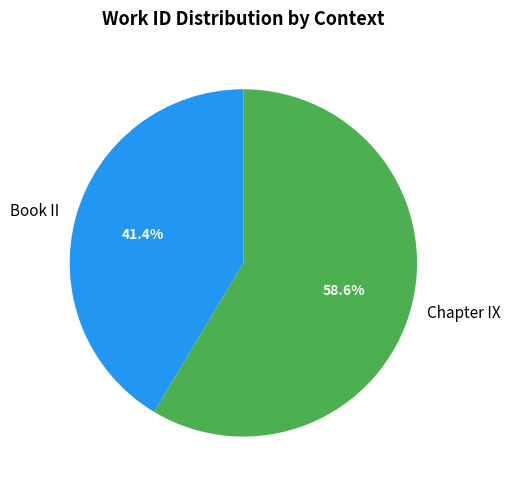

Which category has the smallest portion of the pie?

Book II